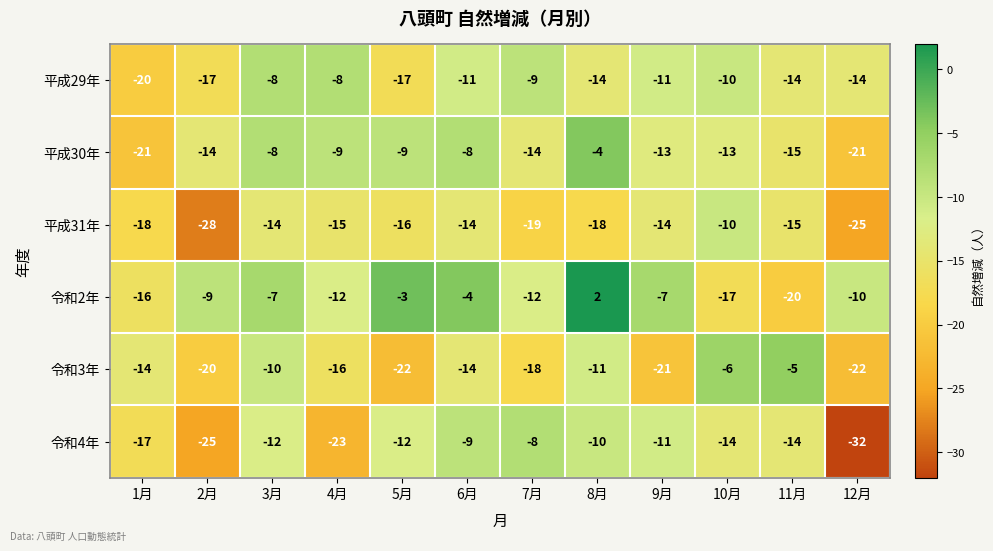

What is the difference between the highest and lowest values at 8月?

20